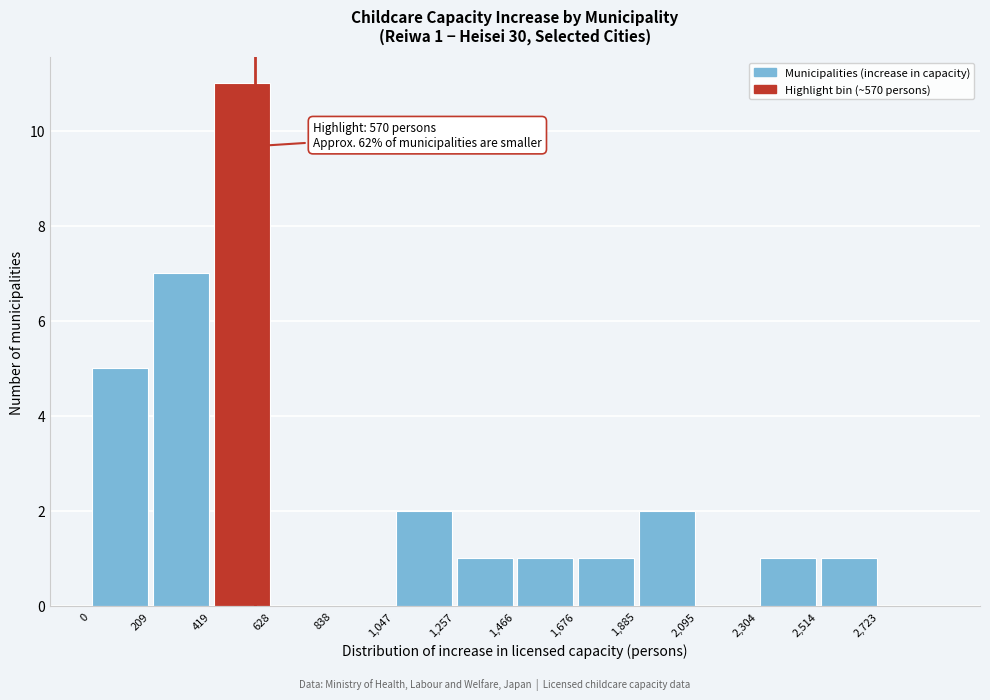

Which range on the x-axis has the tallest bar?

400 to 650